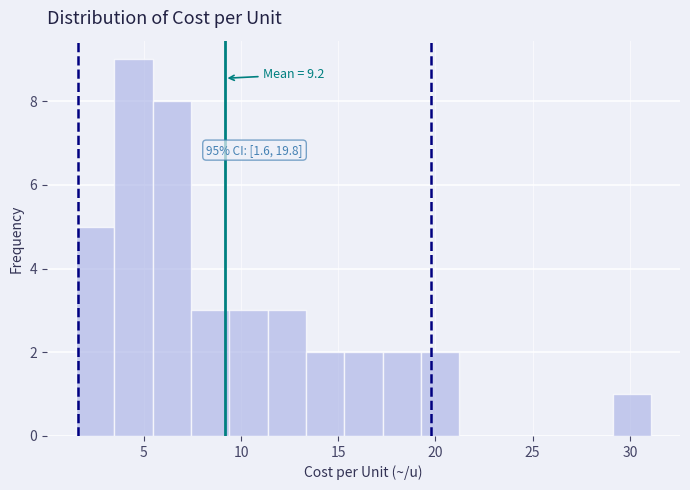

Around what value on the x-axis is the tallest bar? Give the approximate position of its centre, as read against the axis.

4.5